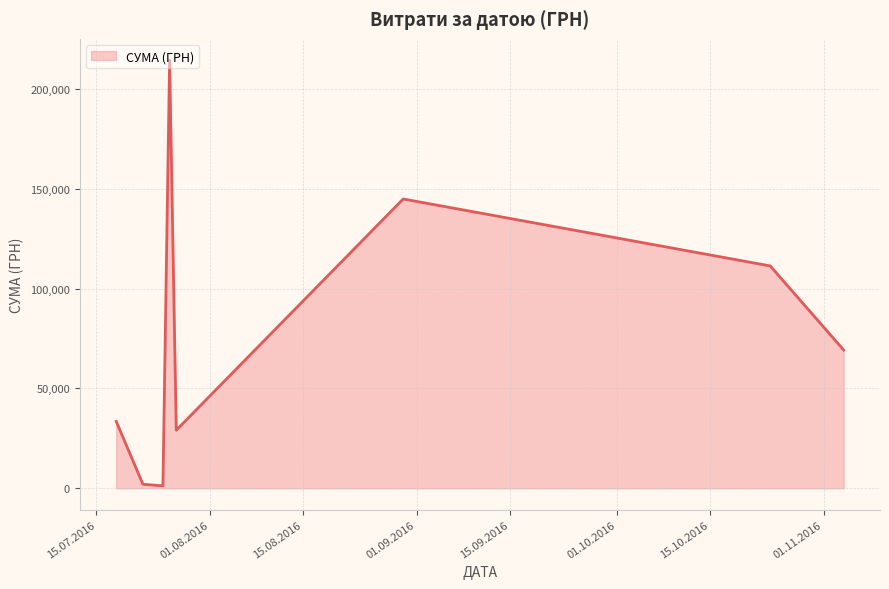

What is the sum of all values?

605602.1